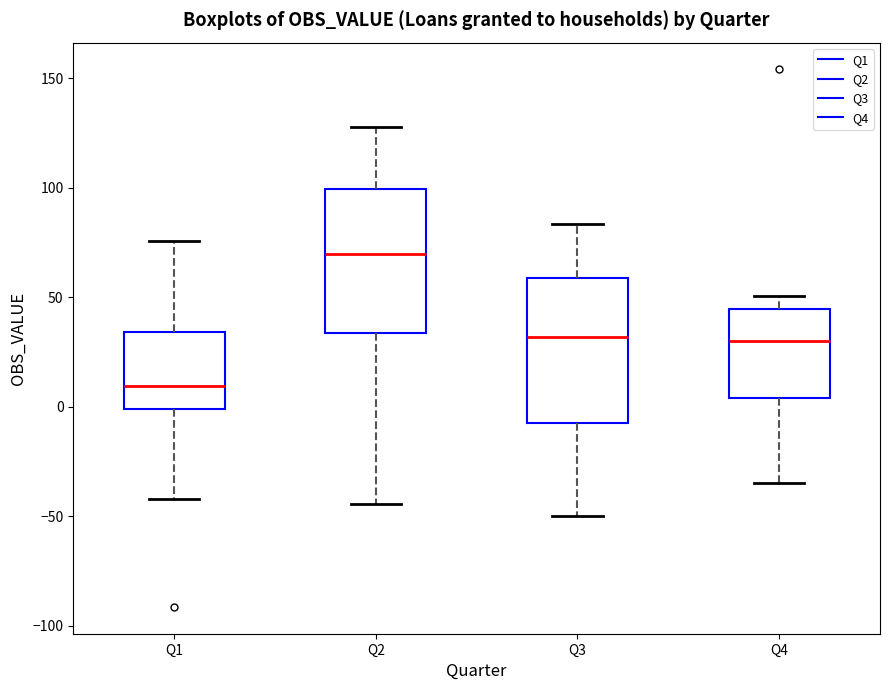

Where does the upper whisker of the box for Q2 end on the y-axis? The values are not printed on the chart, so give them approximately, as read against the axis.

130